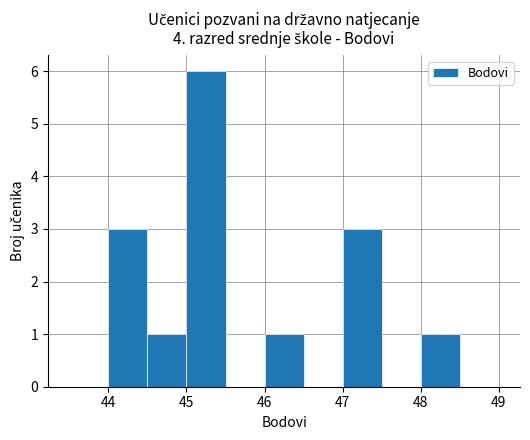

How tall is the bar that spans 45.0 to 45.5 on the x-axis? The values are not printed on the chart, so give them approximately, as read against the axis.

6